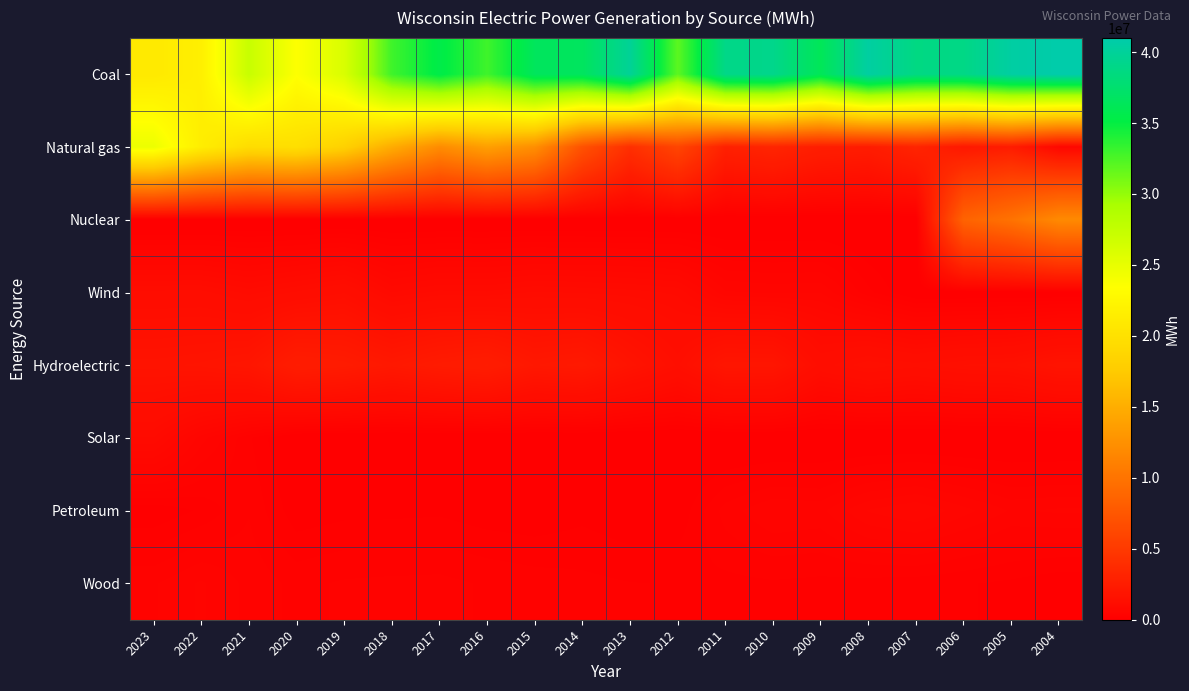

Count the number of data series in this chart.

8